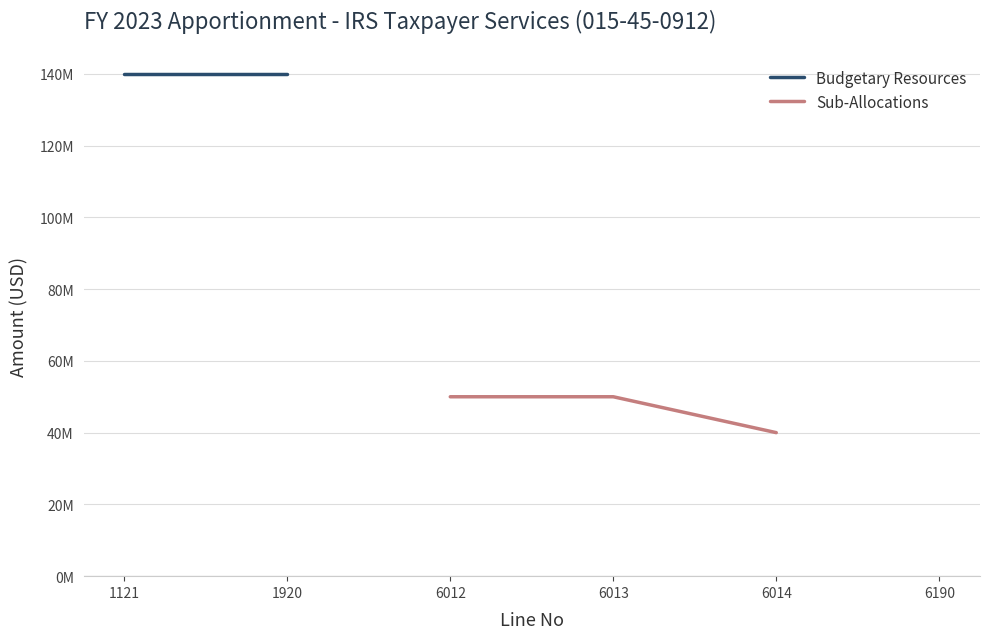

Count the number of data series in this chart.

2